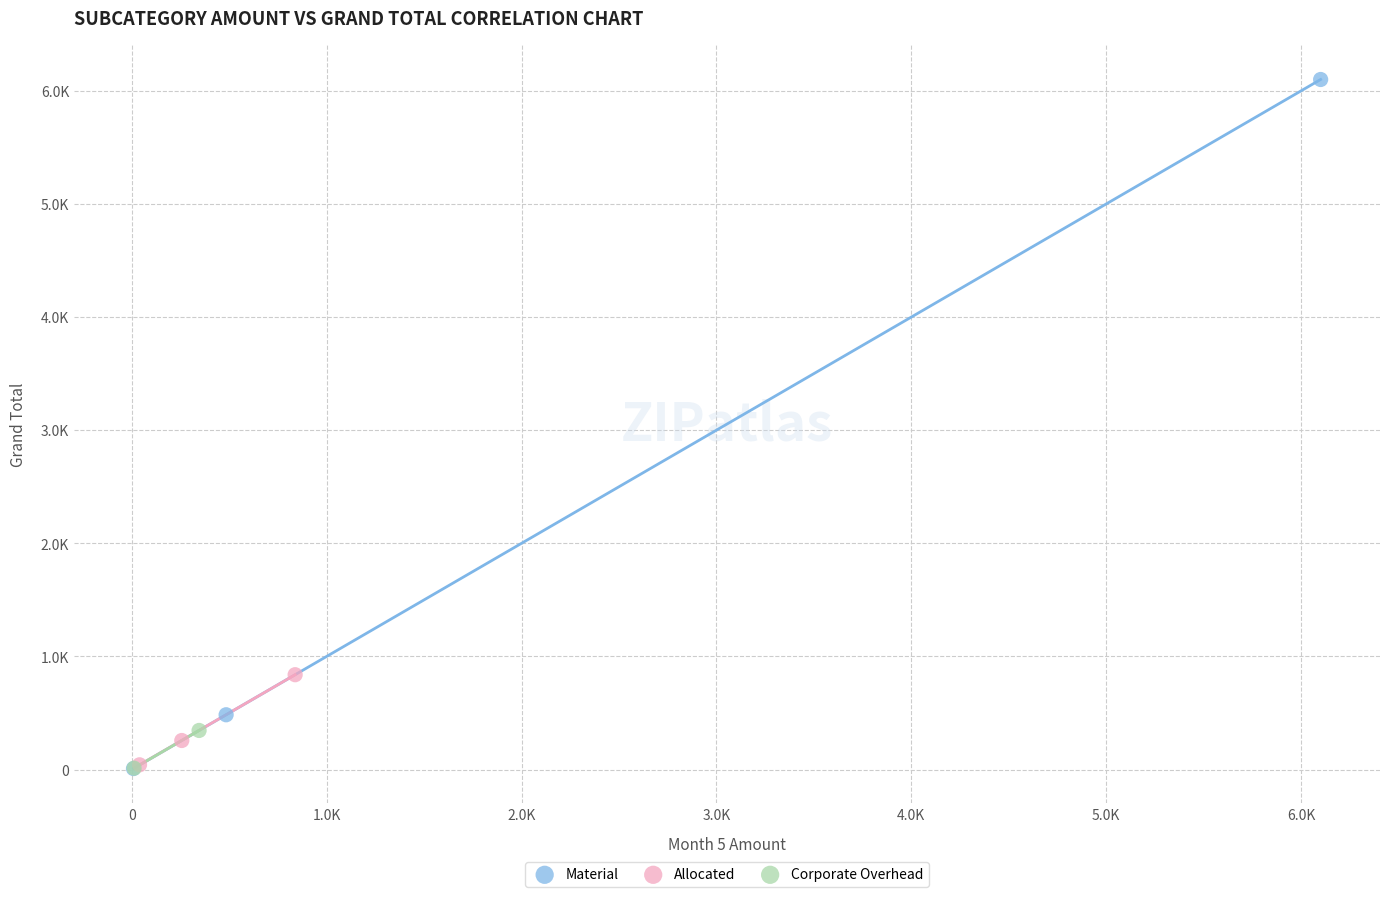

What are all the series names shown in the legend?

Material, Allocated, Corporate Overhead